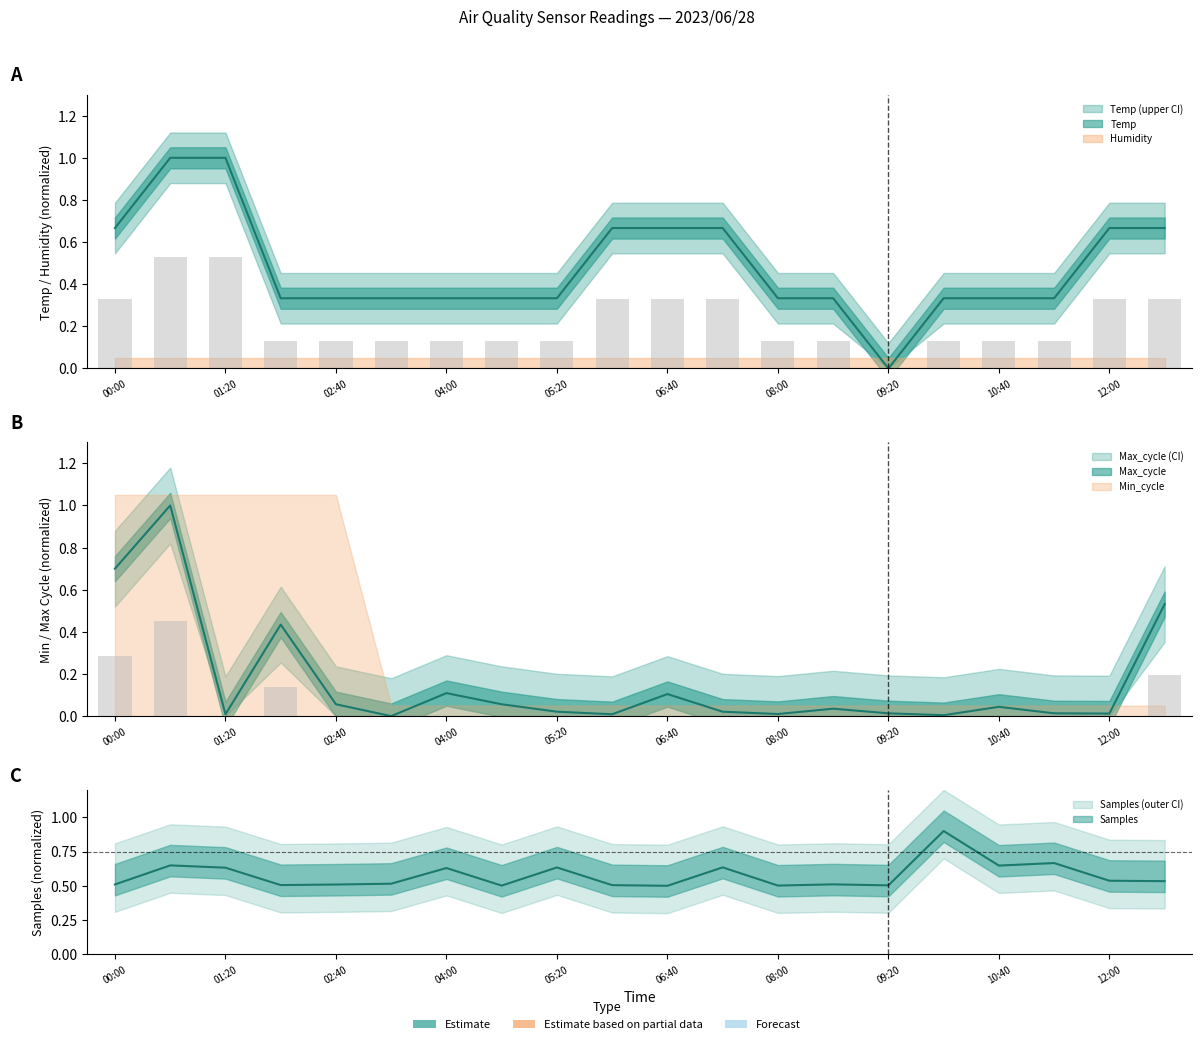

At how many categories does at least one series exceed 0?

20